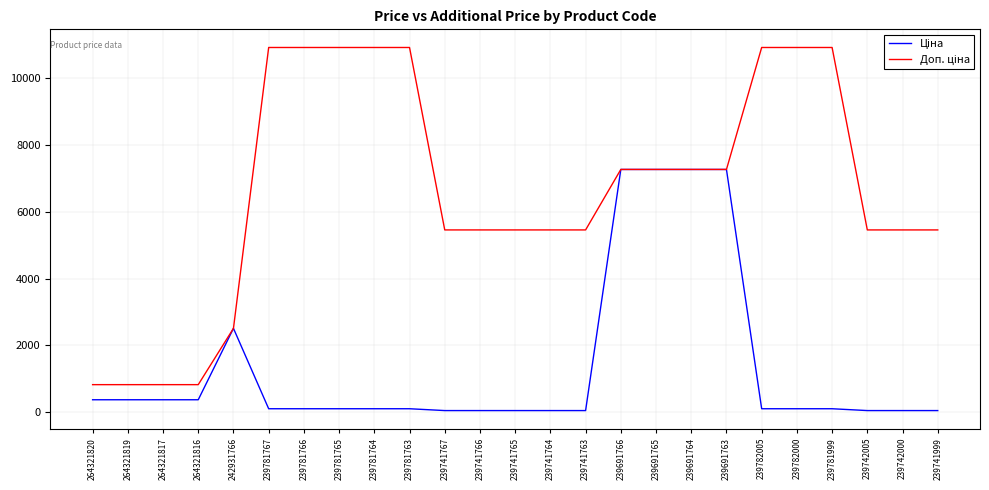

What is the difference between the highest and lowest values at 264321819?

451.4